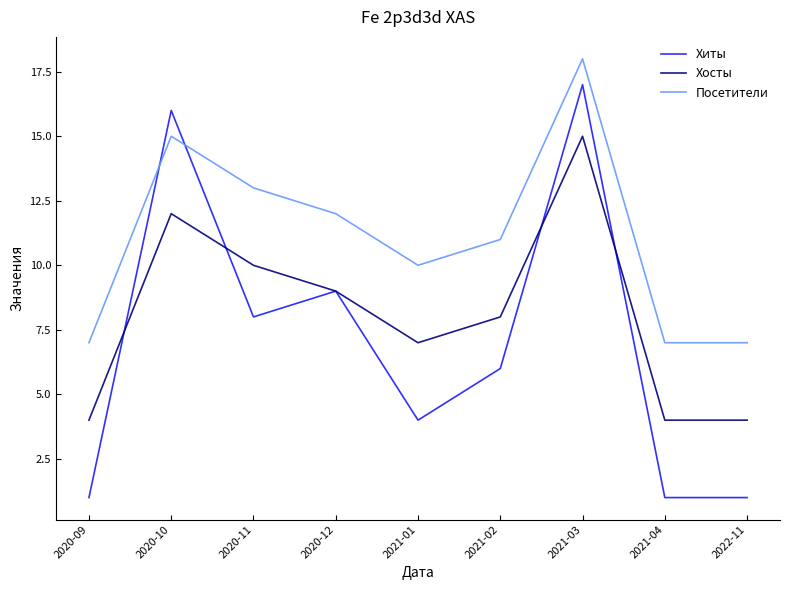

Which series has the largest total across all categories?

Посетители